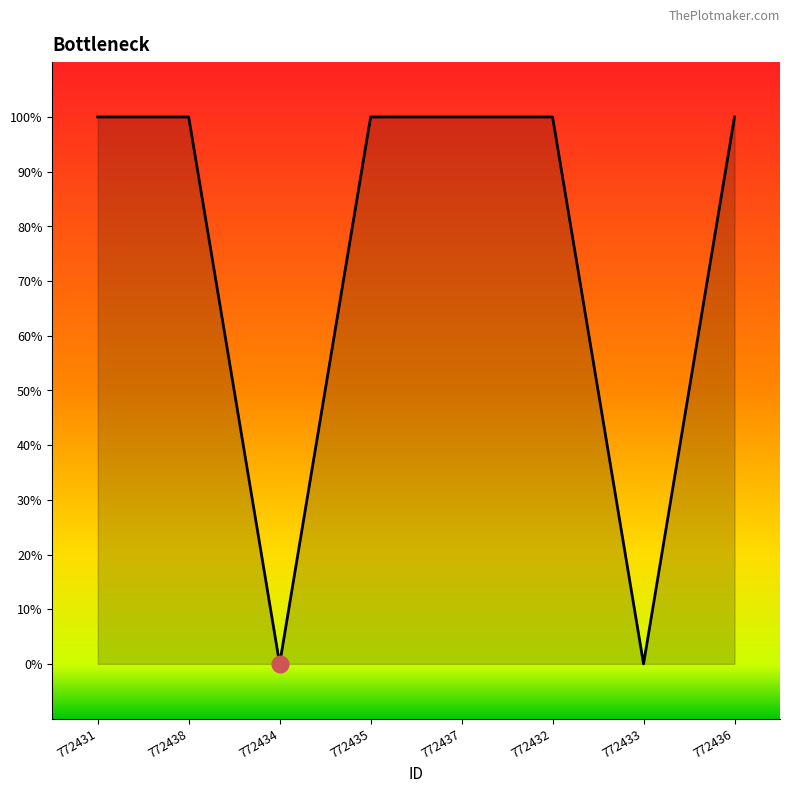

Is this an area chart (filled region under the line)?

Yes